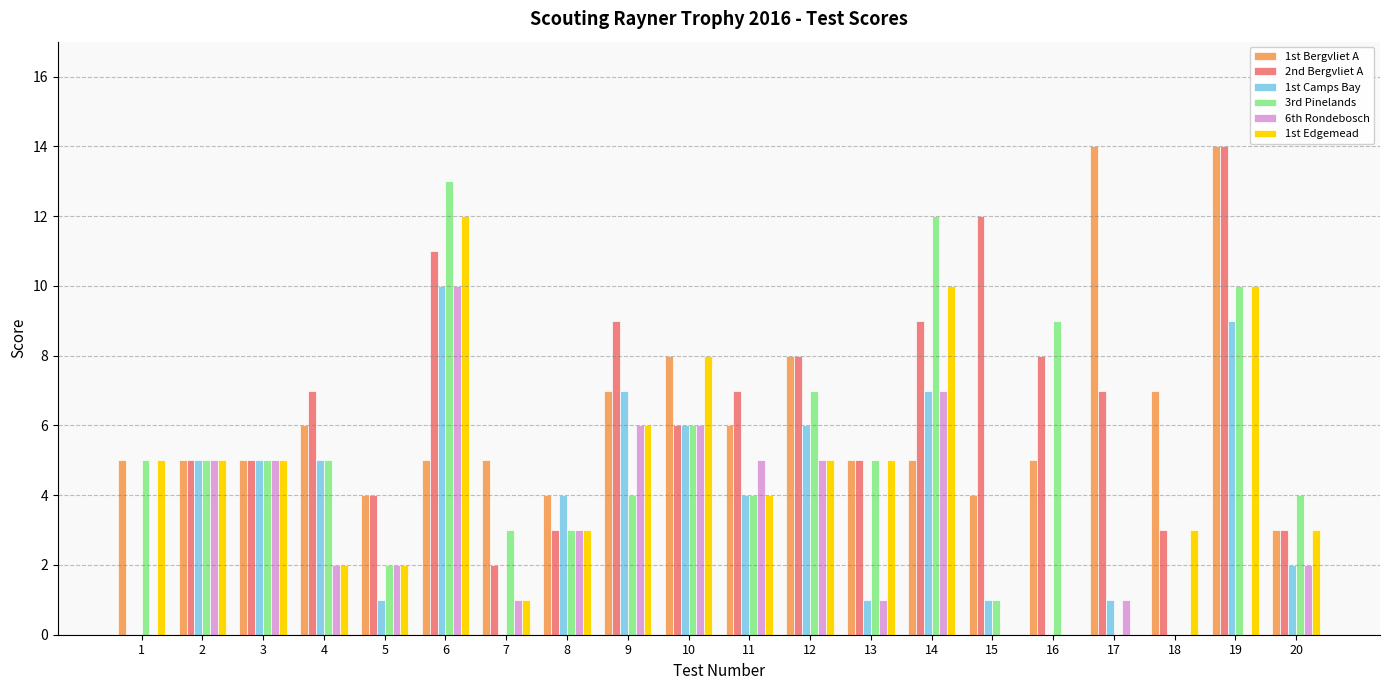

Reading right to left, list all the values displayed in this chart.

1st Bergvliet A: 3	14	7	14	5	4	5	5	8	6	8	7	4	5	5	4	6	5	5	5
2nd Bergvliet A: 3	14	3	7	8	12	9	5	8	7	6	9	3	2	11	4	7	5	5	0
1st Camps Bay: 2	9	0	1	0	1	7	1	6	4	6	7	4	0	10	1	5	5	5	0
3rd Pinelands: 4	10	0	0	9	1	12	5	7	4	6	4	3	3	13	2	5	5	5	5
6th Rondebosch: 2	0	0	1	0	0	7	1	5	5	6	6	3	1	10	2	2	5	5	0
1st Edgemead: 3	10	3	0	0	0	10	5	5	4	8	6	3	1	12	2	2	5	5	5